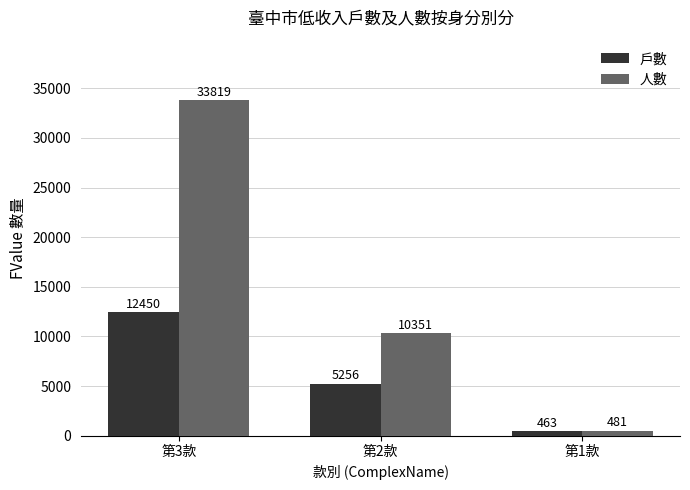

Which label corresponds to the smallest value in the chart?

第1款